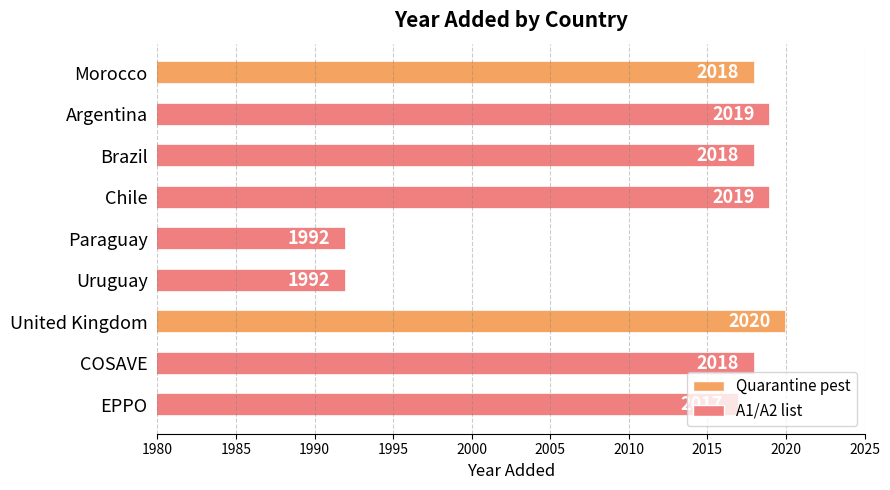

The value at Uruguay is 1992. True or false?

True